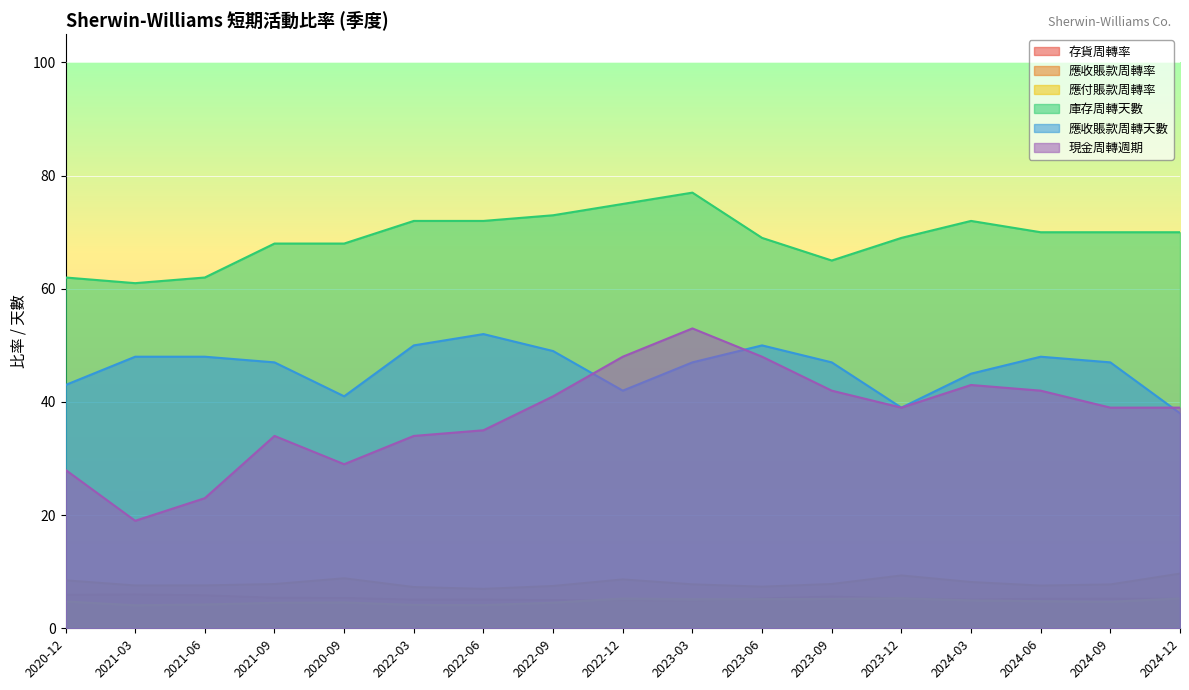

Reading left to right, what are all the values shown in this chart?

存貨周轉率: 2020-12=5.9	2021-03=6.0	2021-06=5.8	2021-09=5.4	2020-09=5.4	2022-03=5.1	2022-06=5.1	2022-09=5.0	2022-12=4.9	2023-03=4.8	2023-06=5.3	2023-09=5.6	2023-12=5.3	2024-03=5.1	2024-06=5.2	2024-09=5.2	2024-12=5.2
應收賬款周轉率: 2020-12=8.5	2021-03=7.6	2021-06=7.6	2021-09=7.8	2020-09=8.8	2022-03=7.3	2022-06=7.0	2022-09=7.5	2022-12=8.6	2023-03=7.8	2023-06=7.4	2023-09=7.8	2023-12=9.3	2024-03=8.2	2024-06=7.5	2024-09=7.8	2024-12=9.7
應付賬款周轉率: 2020-12=4.7	2021-03=4.1	2021-06=4.2	2021-09=4.5	2020-09=4.6	2022-03=4.1	2022-06=4.1	2022-09=4.5	2022-12=5.3	2023-03=5.1	2023-06=5.2	2023-09=5.2	2023-12=5.3	2024-03=4.9	2024-06=4.8	2024-09=4.7	2024-12=5.3
庫存周轉天數: 2020-12=62.0	2021-03=61.0	2021-06=62.0	2021-09=68.0	2020-09=68.0	2022-03=72.0	2022-06=72.0	2022-09=73.0	2022-12=75.0	2023-03=77.0	2023-06=69.0	2023-09=65.0	2023-12=69.0	2024-03=72.0	2024-06=70.0	2024-09=70.0	2024-12=70.0
應收賬款周轉天數: 2020-12=43.0	2021-03=48.0	2021-06=48.0	2021-09=47.0	2020-09=41.0	2022-03=50.0	2022-06=52.0	2022-09=49.0	2022-12=42.0	2023-03=47.0	2023-06=50.0	2023-09=47.0	2023-12=39.0	2024-03=45.0	2024-06=48.0	2024-09=47.0	2024-12=38.0
現金周轉週期: 2020-12=28.0	2021-03=19.0	2021-06=23.0	2021-09=34.0	2020-09=29.0	2022-03=34.0	2022-06=35.0	2022-09=41.0	2022-12=48.0	2023-03=53.0	2023-06=48.0	2023-09=42.0	2023-12=39.0	2024-03=43.0	2024-06=42.0	2024-09=39.0	2024-12=39.0